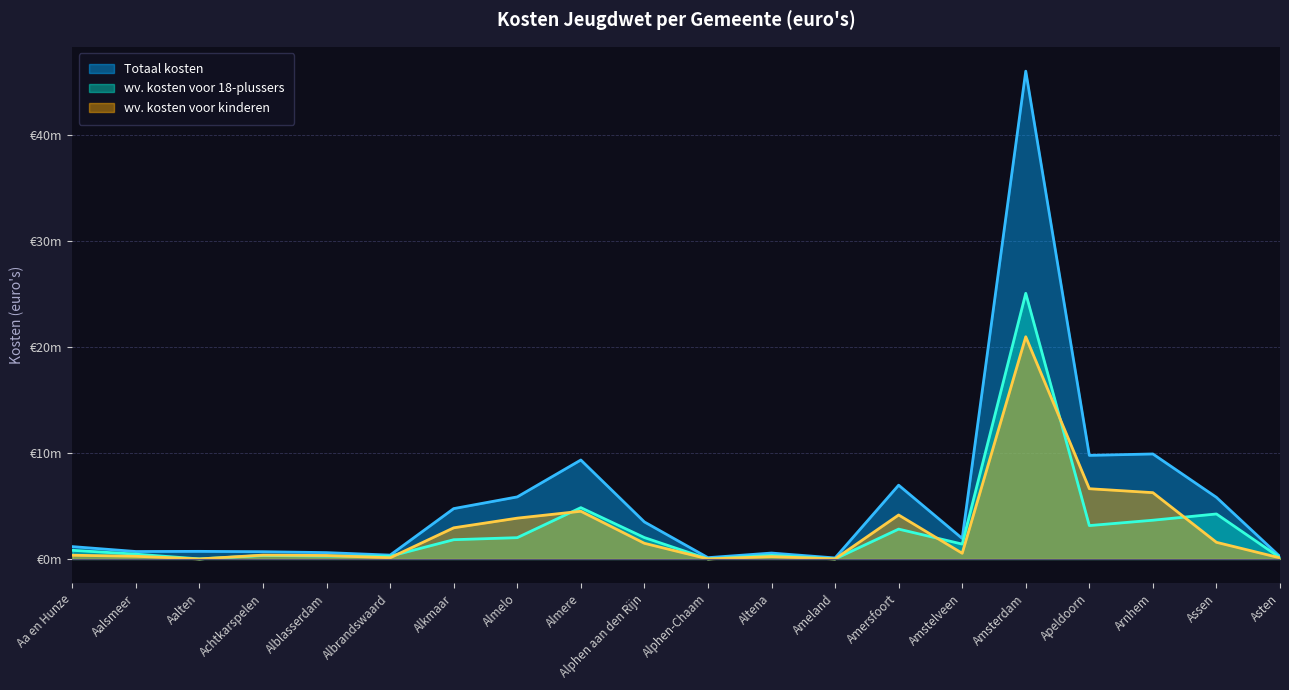

Between Alkmaar and Amsterdam, which series saw the biggest shift?

Totaal kosten